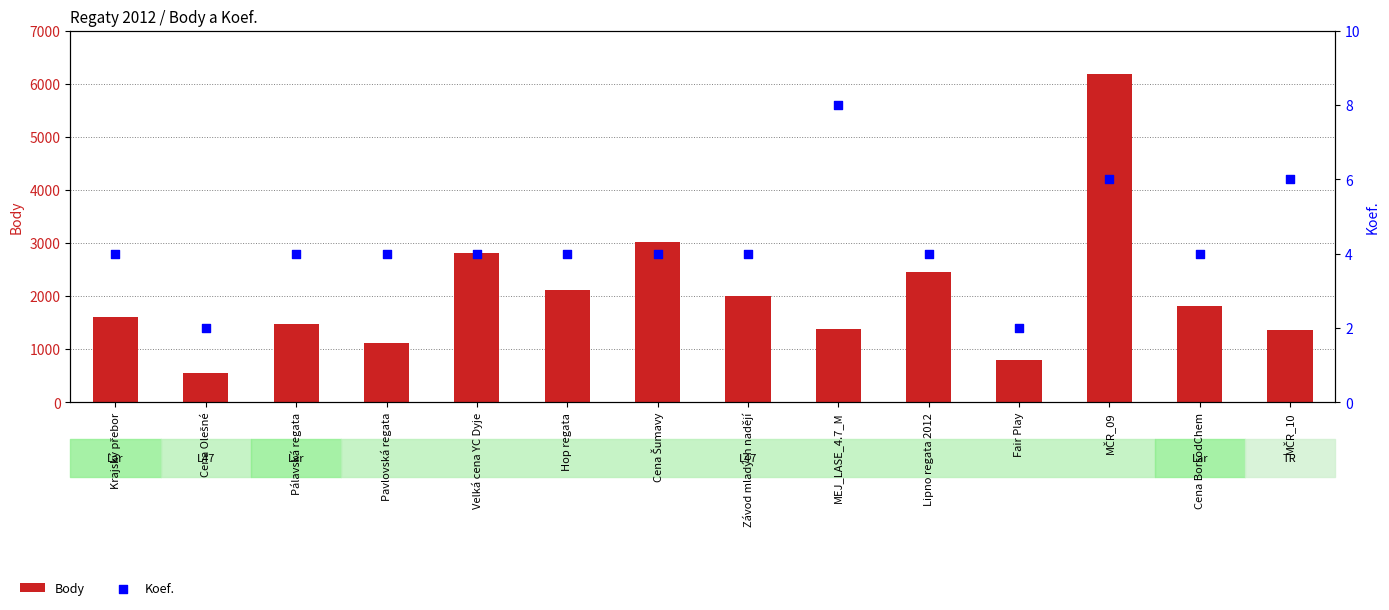

Which series has the largest Y range (max minus min)?

Body